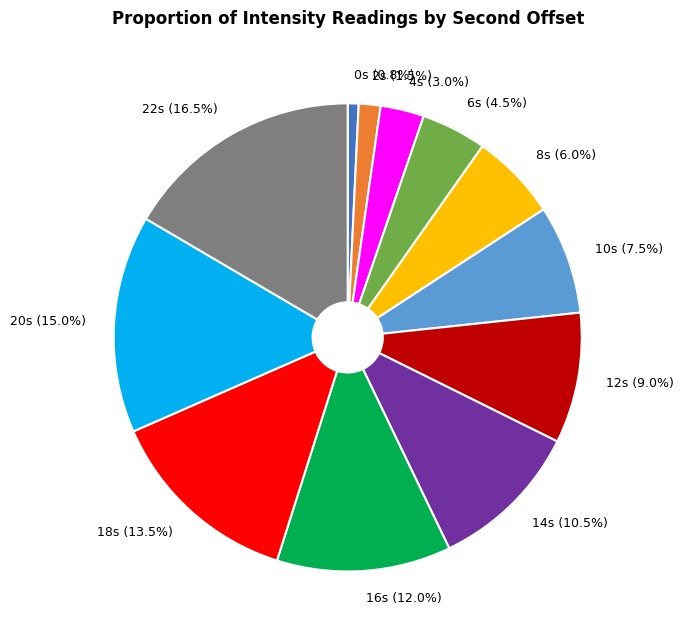

Is there any slice that represents more than half of the pie?

No